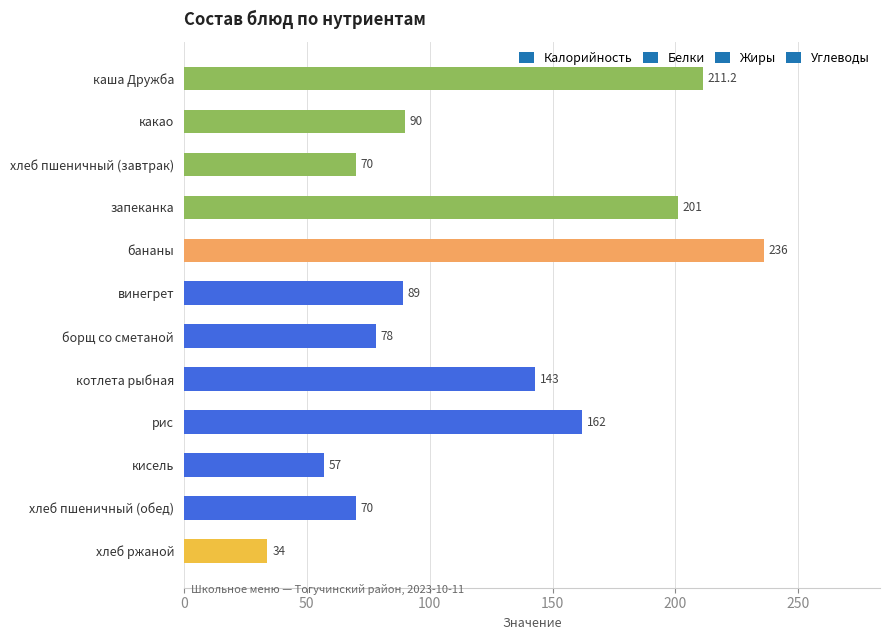

What is the approximate value at хлеб пшеничный (обед)?

70.0